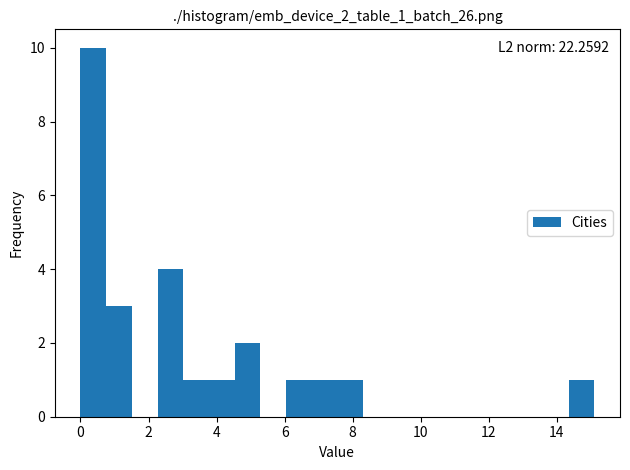

Read against the x-axis, roughly where is the centre of the tallest bar?

0.4